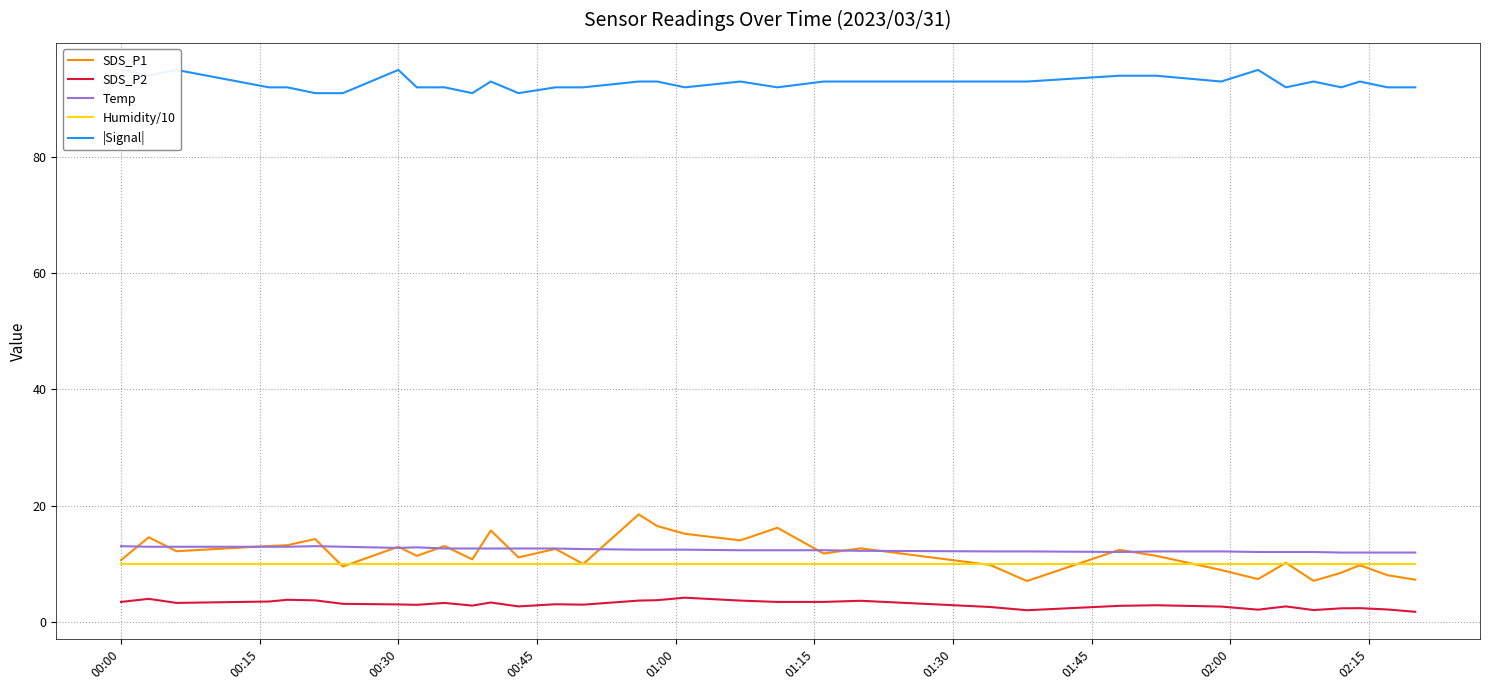

Which series has the largest total across all categories?

|Signal|